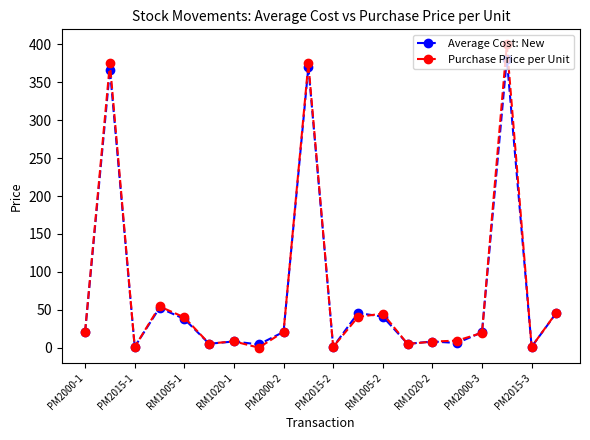

How many values in the Purchase Price per Unit series exceed 20?

10